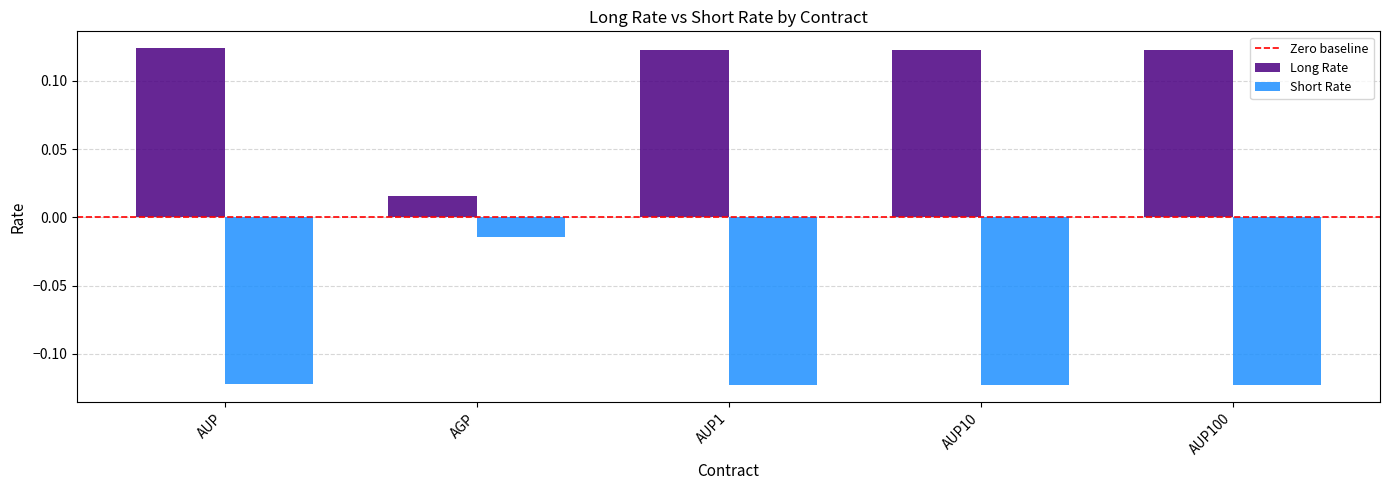

Is the value of Long Rate at AUP100 greater than the value of Short Rate at AUP10?

Yes